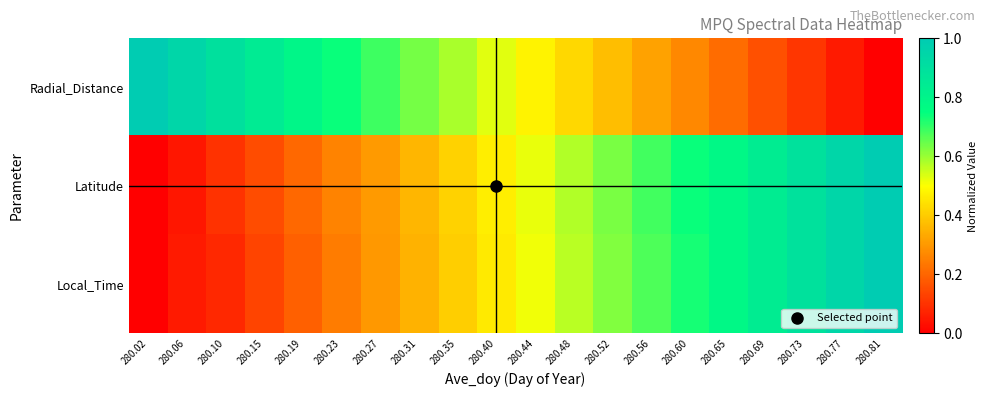

What is the difference between the highest and lowest values at 280.69?

0.7